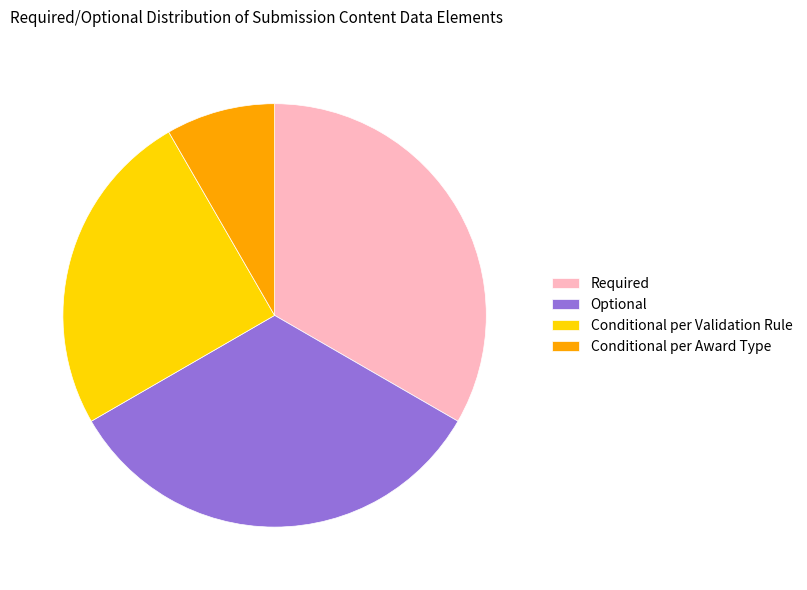

Combined, do Conditional per Award Type and Conditional per Validation Rule account for over 50%?

No